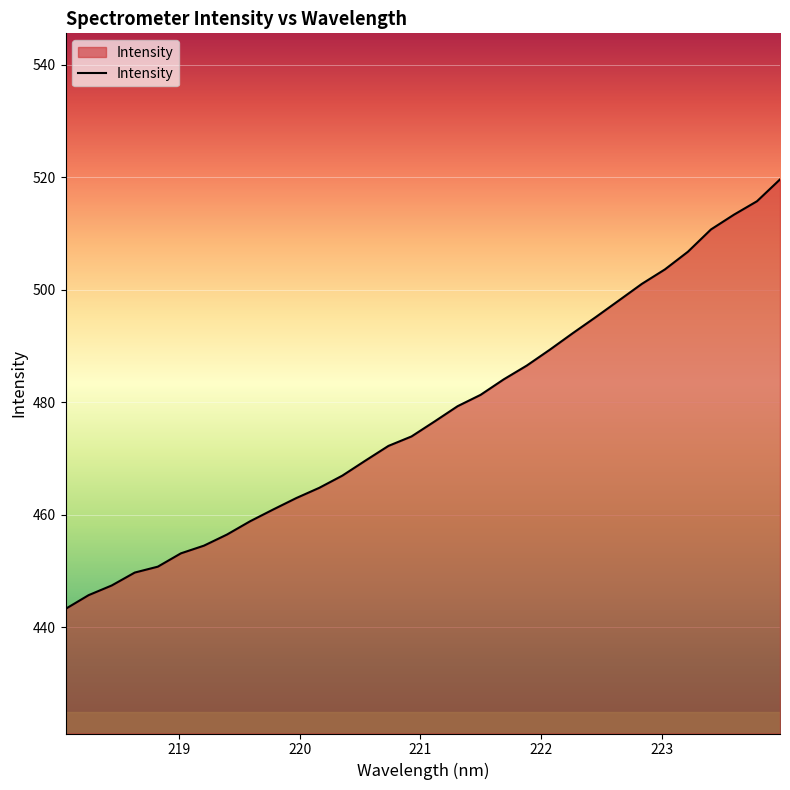

What is the maximum value shown in the chart?

519.6